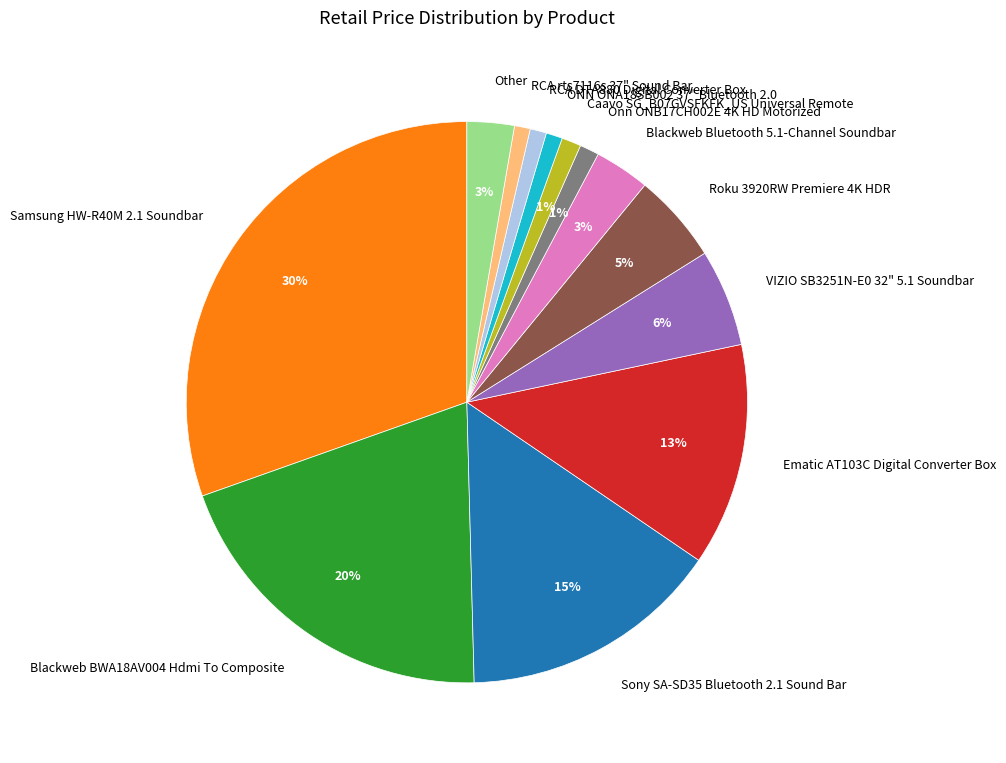

Between Samsung HW-R40M 2.1 Soundbar and VIZIO SB3251N-E0 32" 5.1 Soundbar, which is larger?

Samsung HW-R40M 2.1 Soundbar